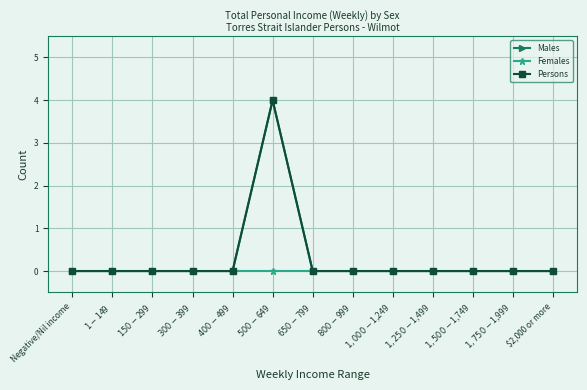

True or false: Persons and Females cross at least once.

False